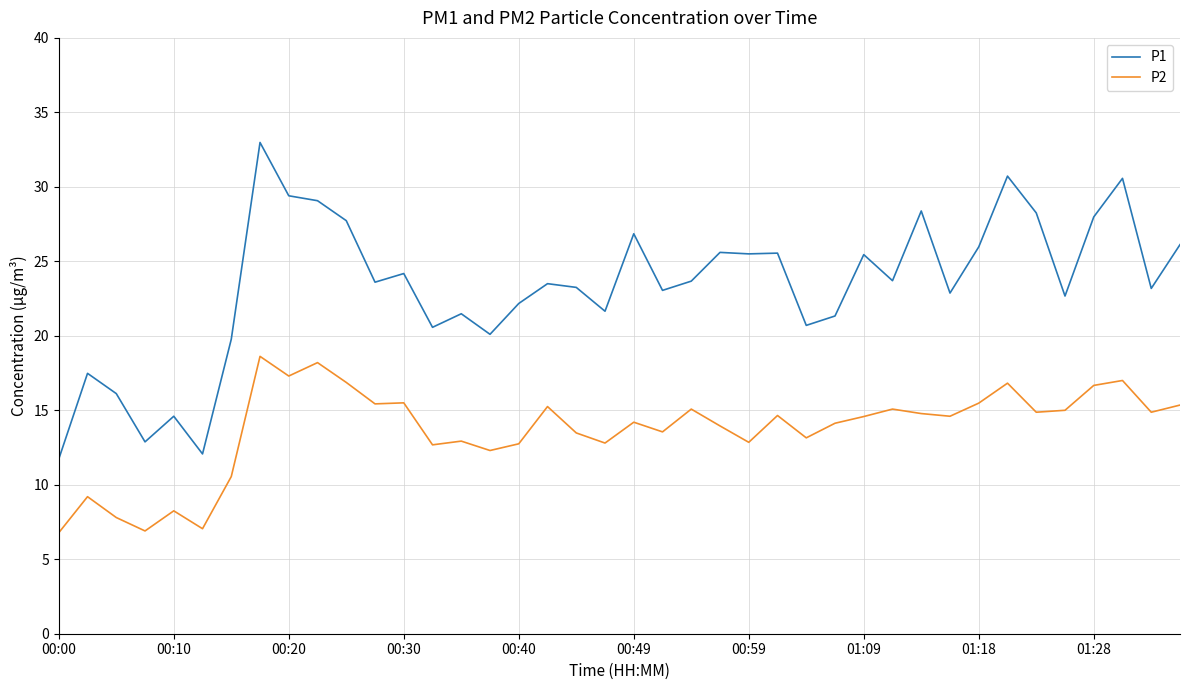

What is the average value of the P2 series?

13.7